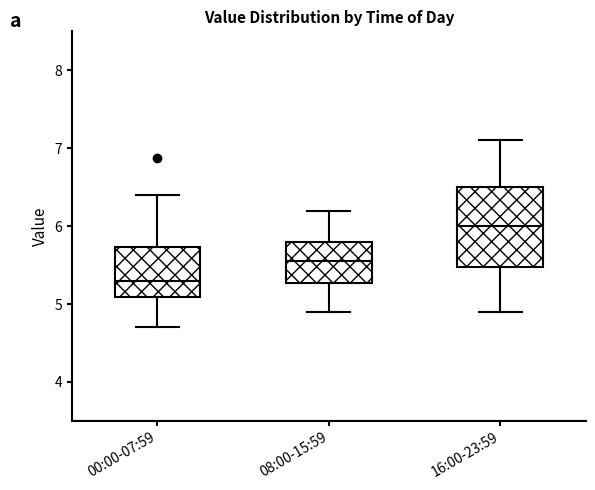

Where is the upper edge of the box for 08:00-15:59 on the y-axis? The values are not printed on the chart, so give them approximately, as read against the axis.

5.8